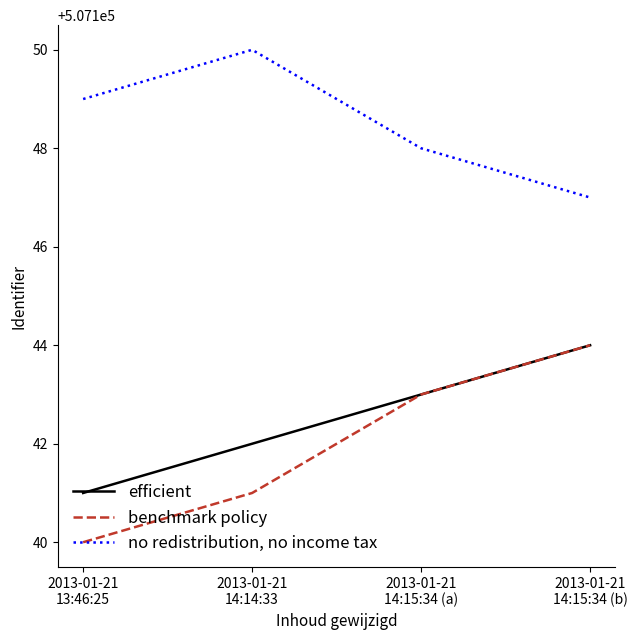

Which series has the widest spread of values?

benchmark policy